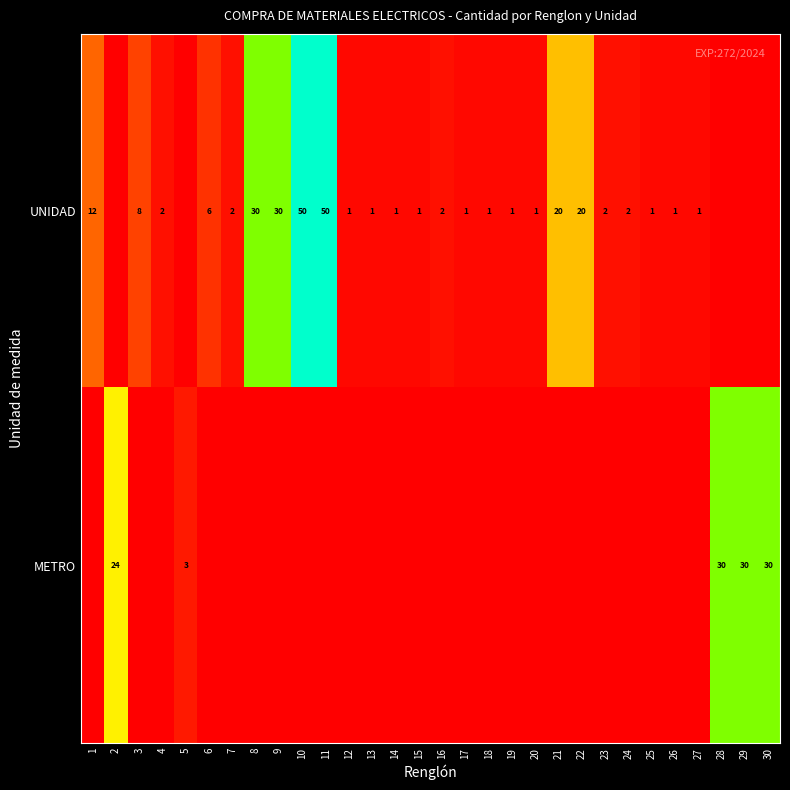

The UNIDAD series shows 1 at 26. True or false?

True